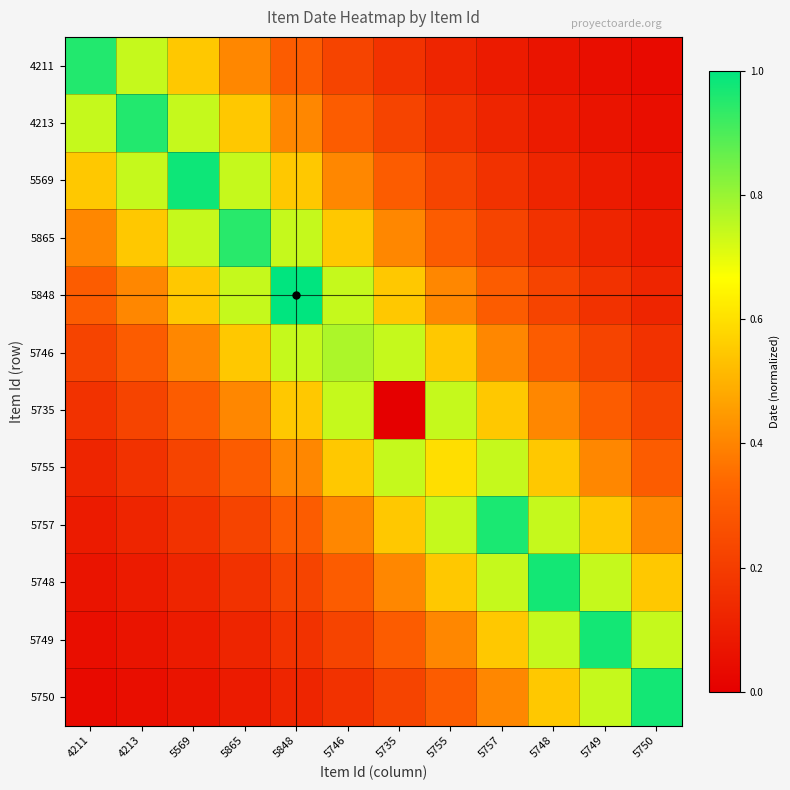

Between 4211 and 5755, which is larger?

4211